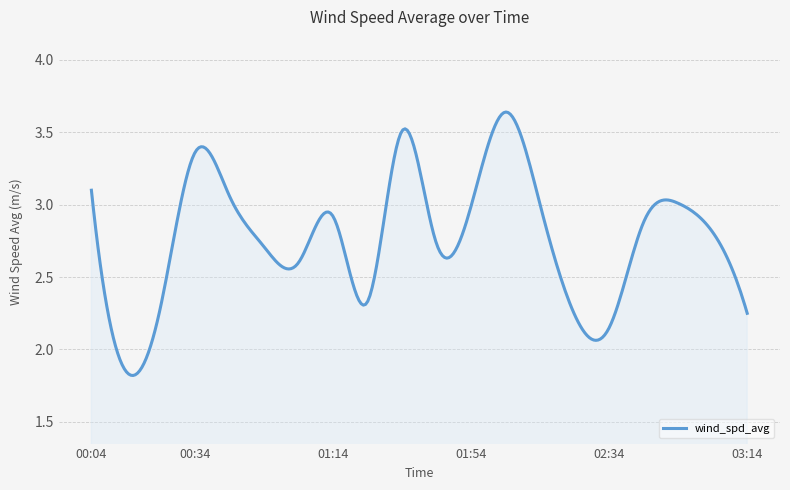

How many lines are shown in the chart?

1